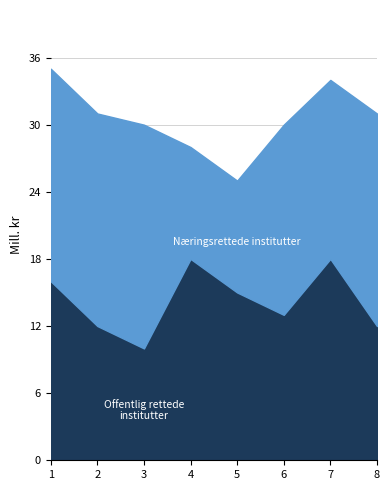

What is the total value across all series at 5?

25